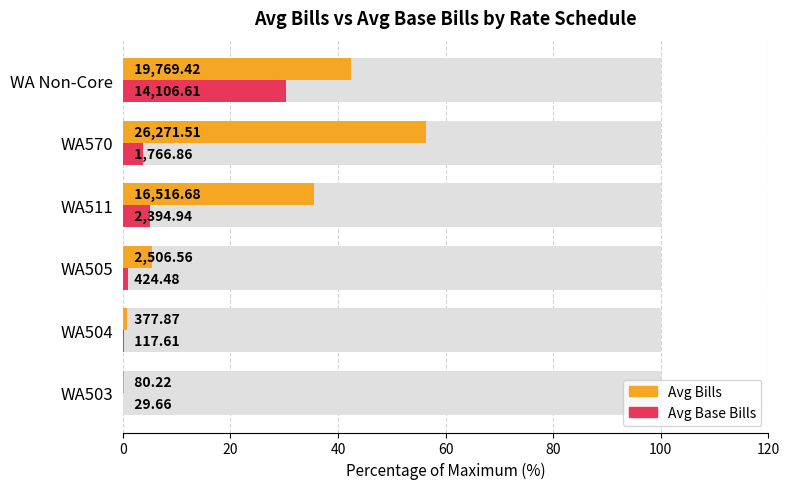

What are all the series names shown in the legend?

Avg Bills, Avg Base Bills